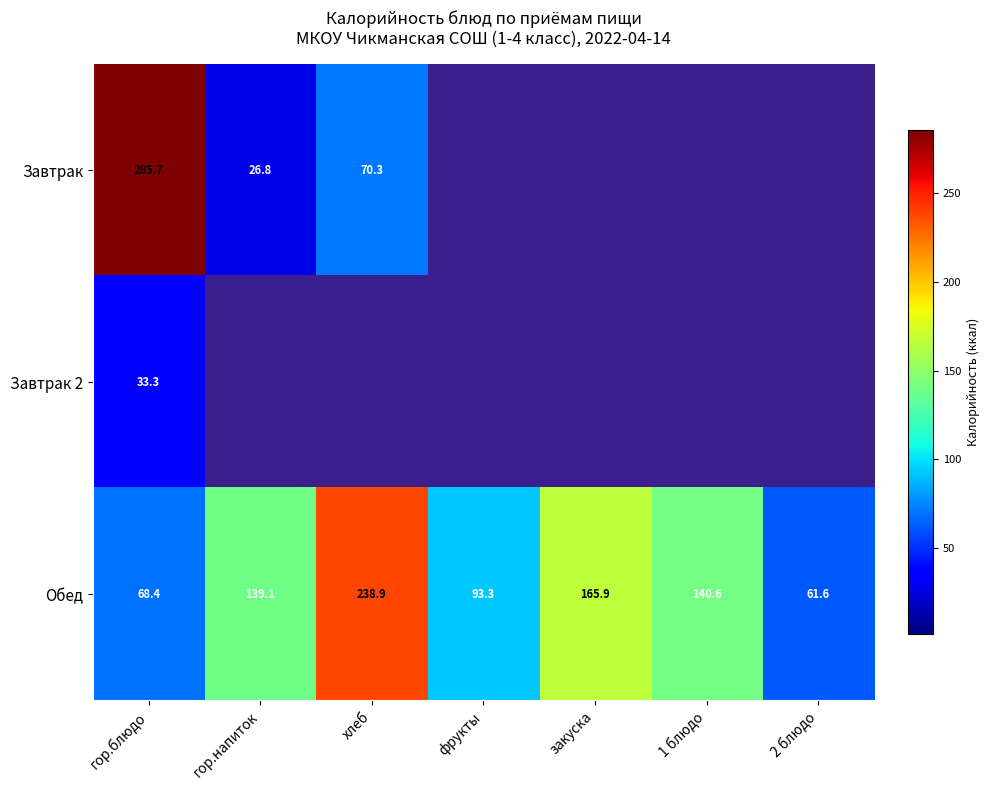

What is the spread (max minus min) of values at фрукты?

93.3